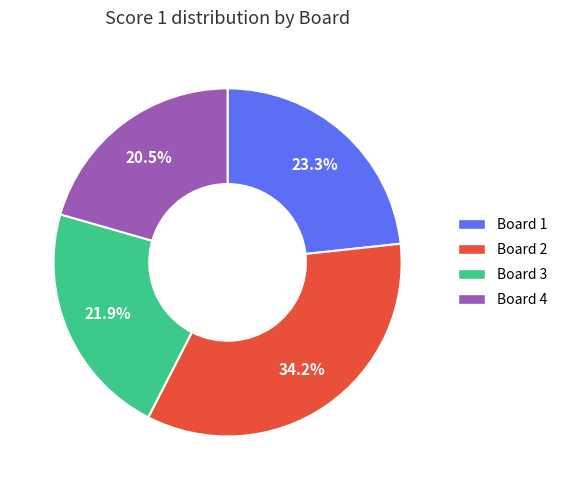

Is there any slice that represents more than half of the pie?

No